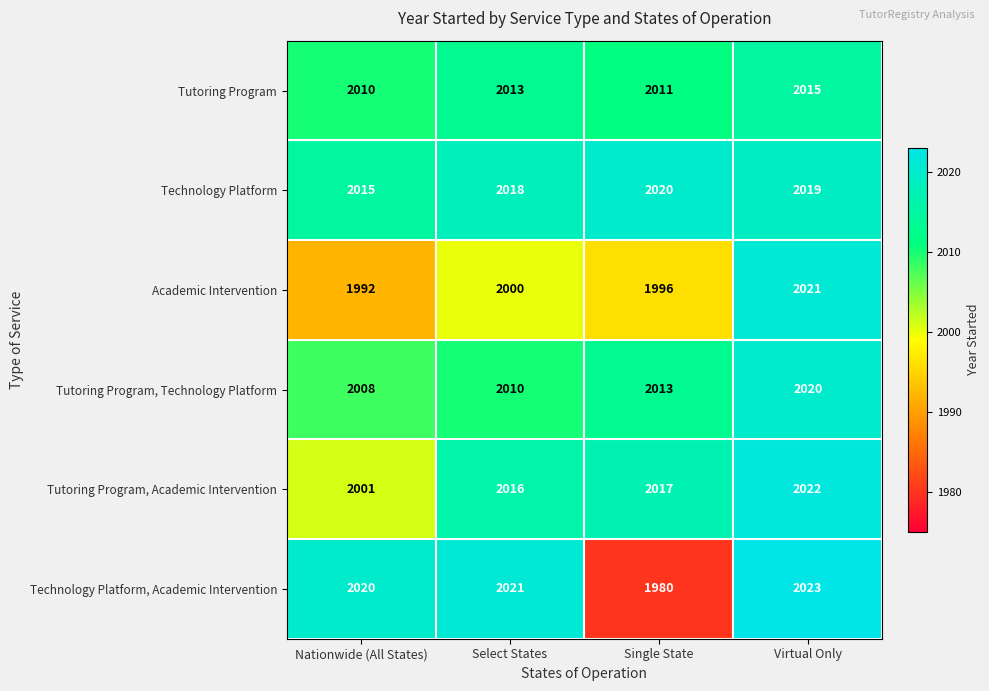

What is the difference between the maximum and minimum values in the Tutoring Program, Technology Platform series?

12